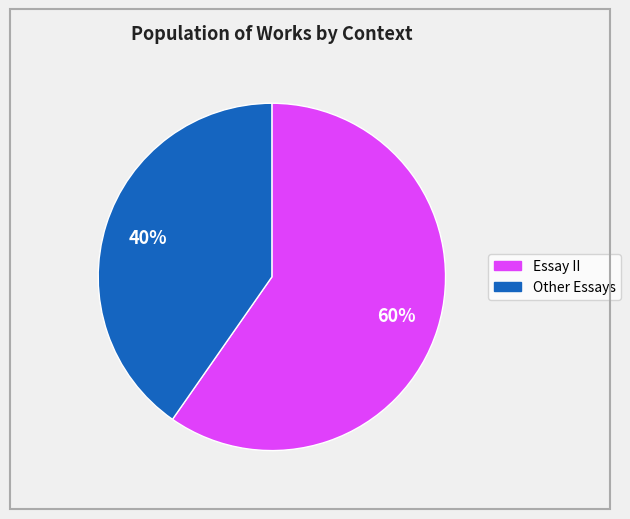

Is there any slice that represents more than half of the pie?

Yes